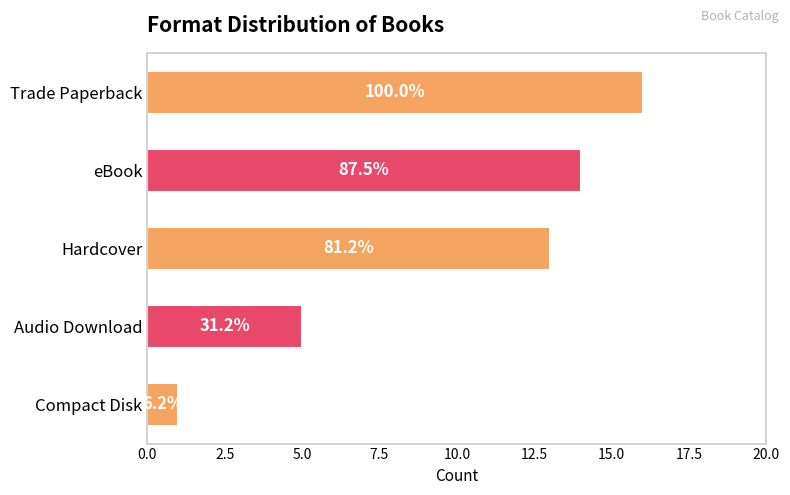

Are the bars horizontal?

Yes